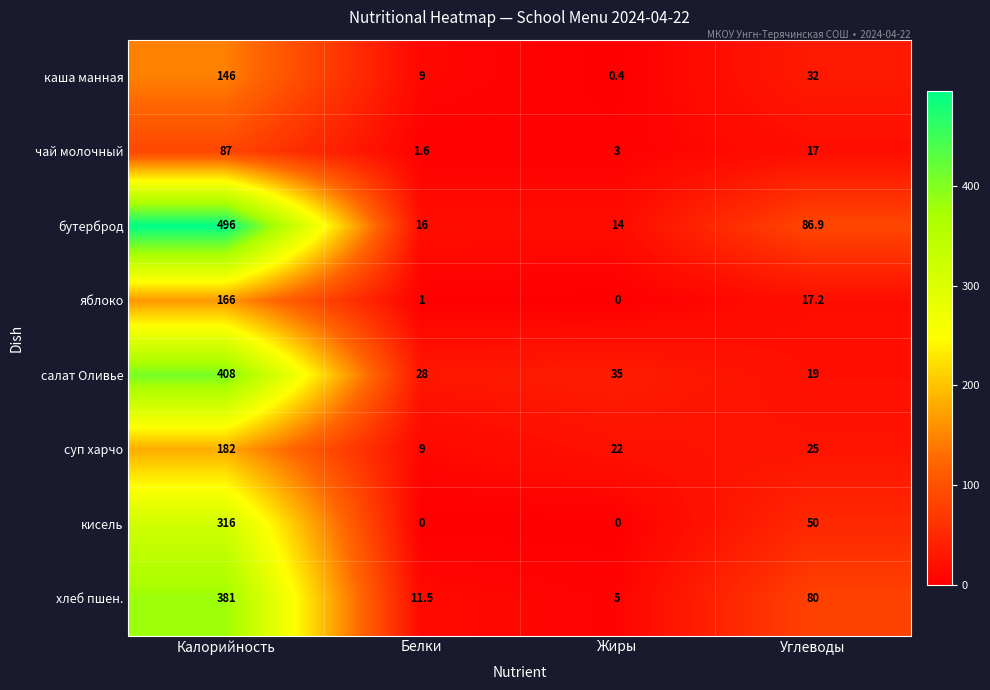

What is the difference between the second highest and minimum values in the салат Оливье series?

16.0